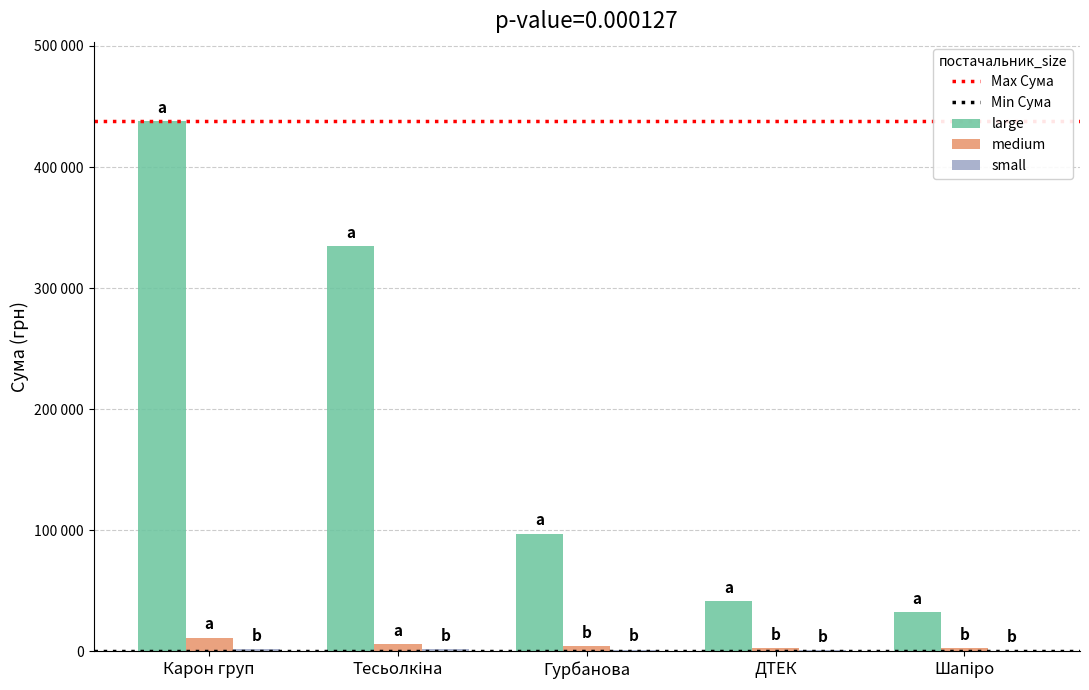

Are the bars horizontal?

No